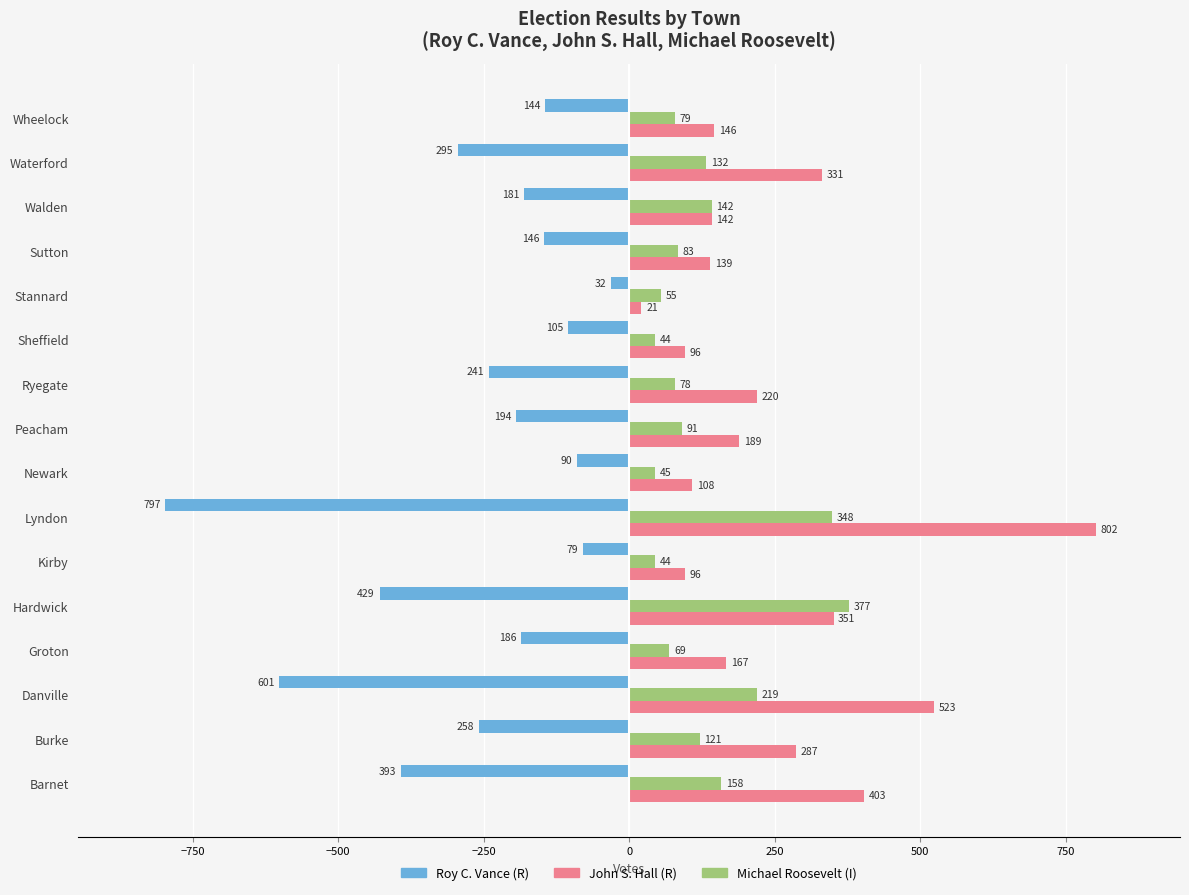

Is the value of Michael Roosevelt (I) at Stannard greater than the value of John S. Hall (R) at Ryegate?

No